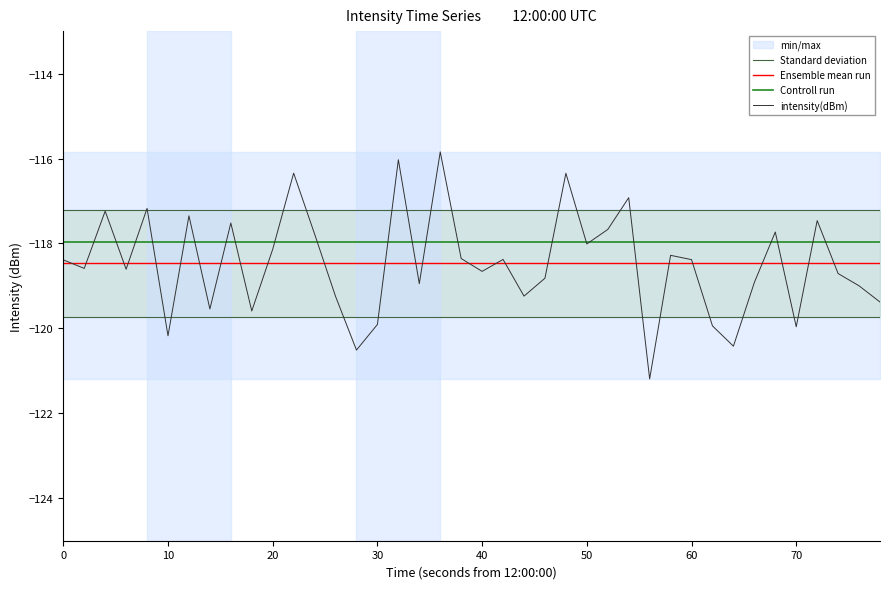

True or false: Ensemble mean run has more than 1 points higher than both neighbors.

False